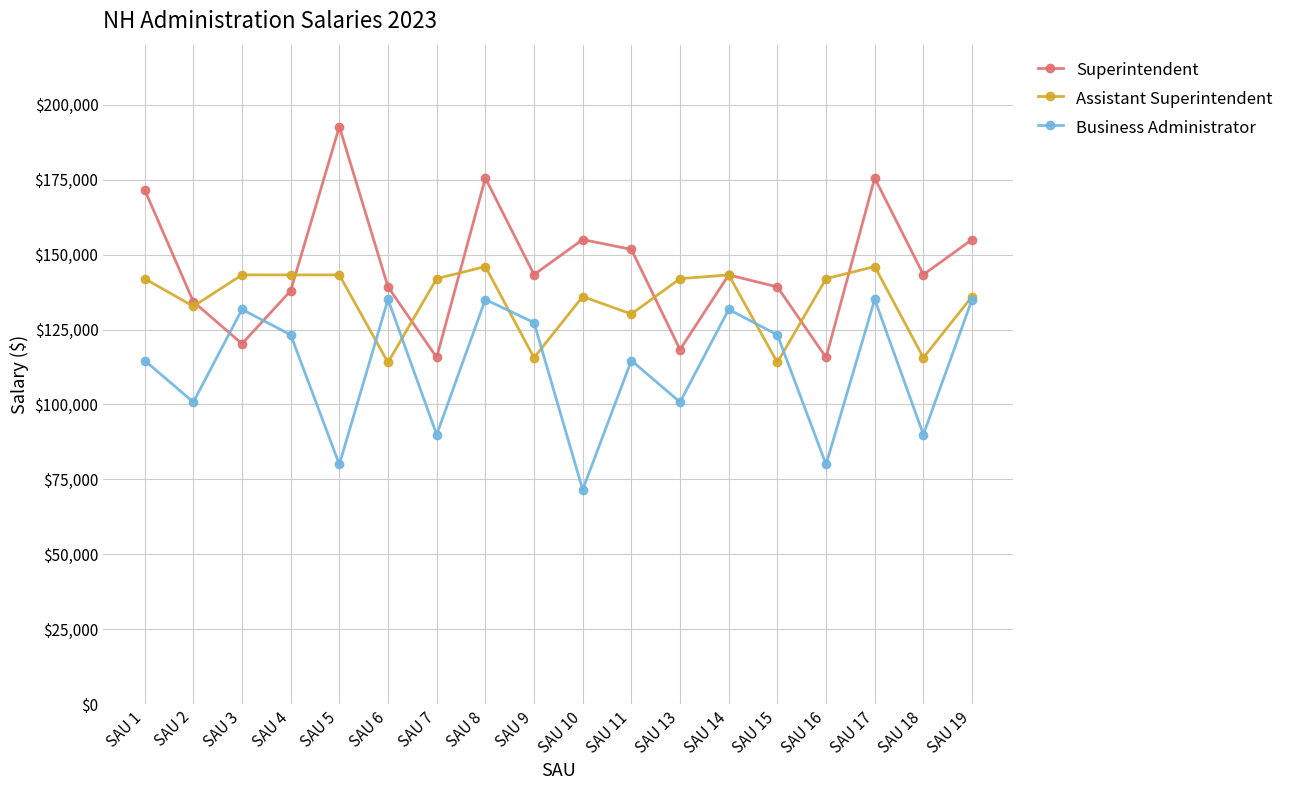

Is the value of Assistant Superintendent at SAU 10 greater than the value of Superintendent at SAU 5?

No